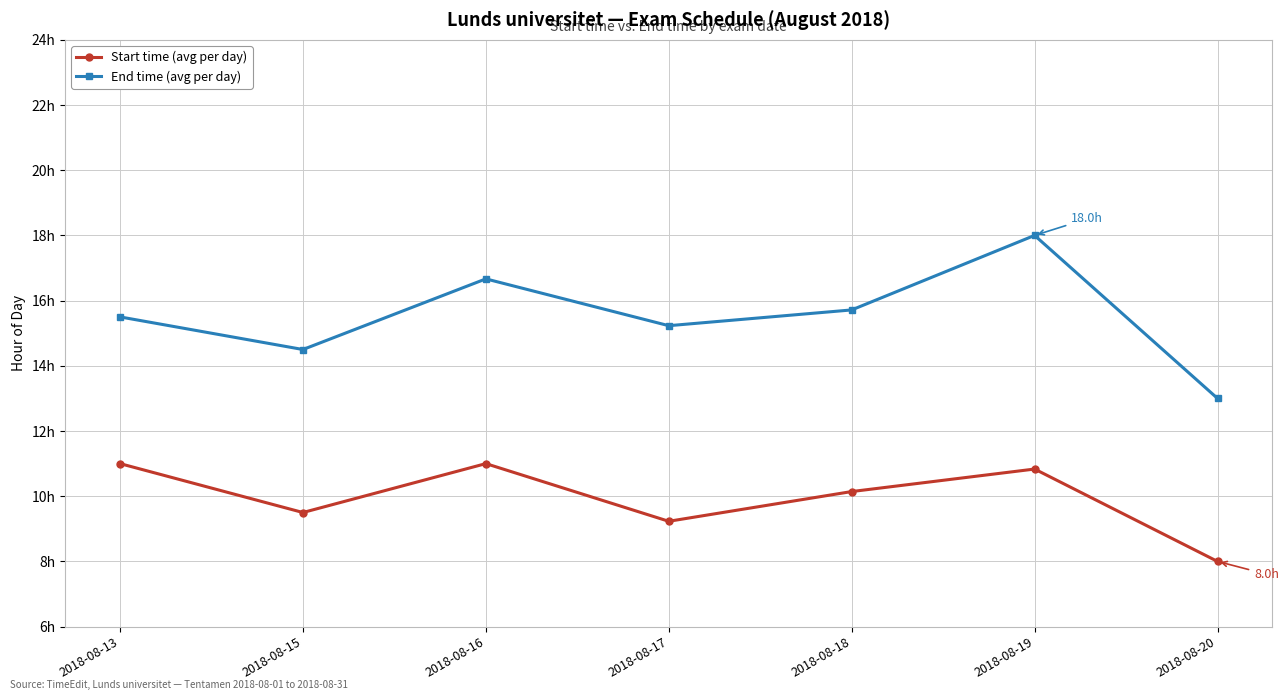

Which series has the widest spread of values?

End time (avg per day)